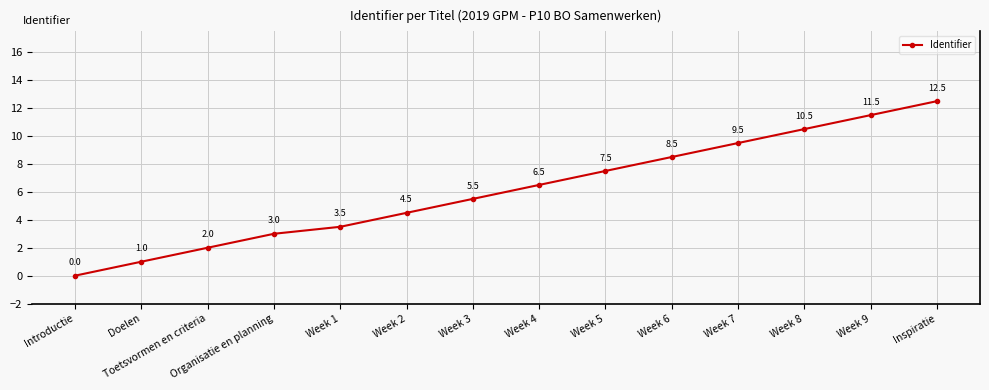

What is the label of the 1st point from the right?

Inspiratie